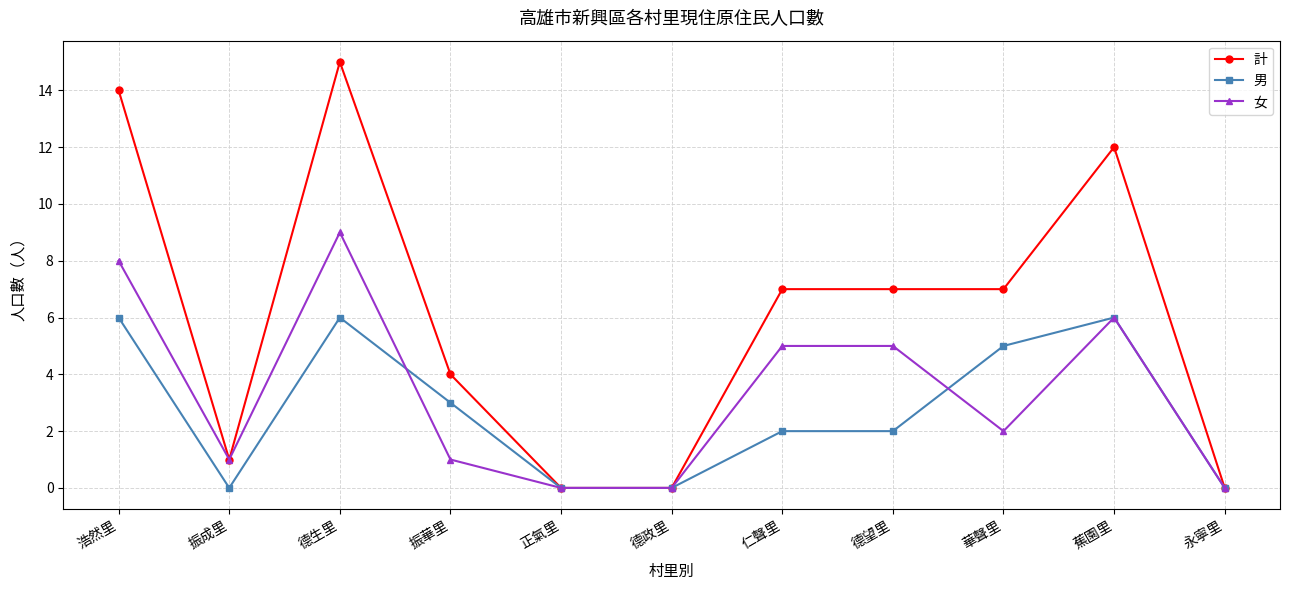

What is the maximum value shown in the chart?

15